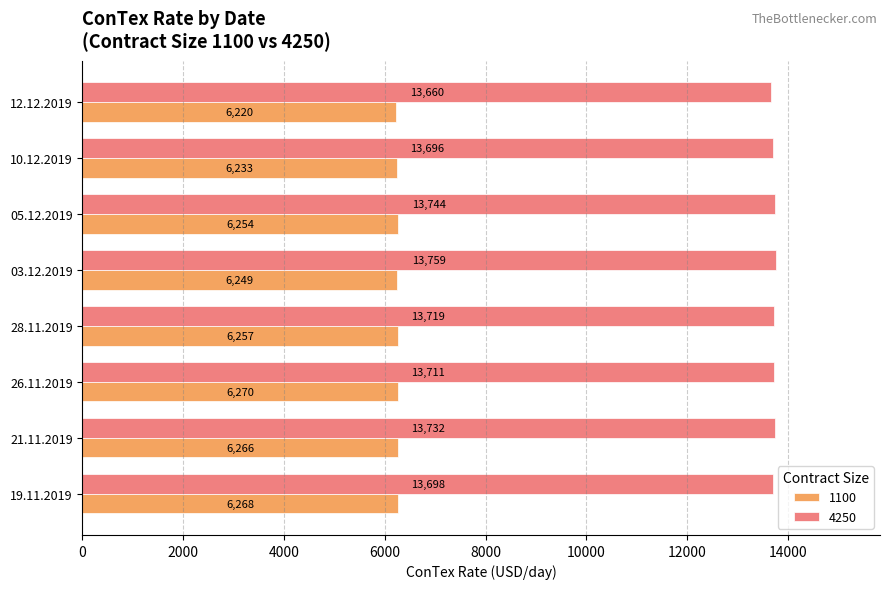

At which label is 4250 closest to 13709?

26.11.2019